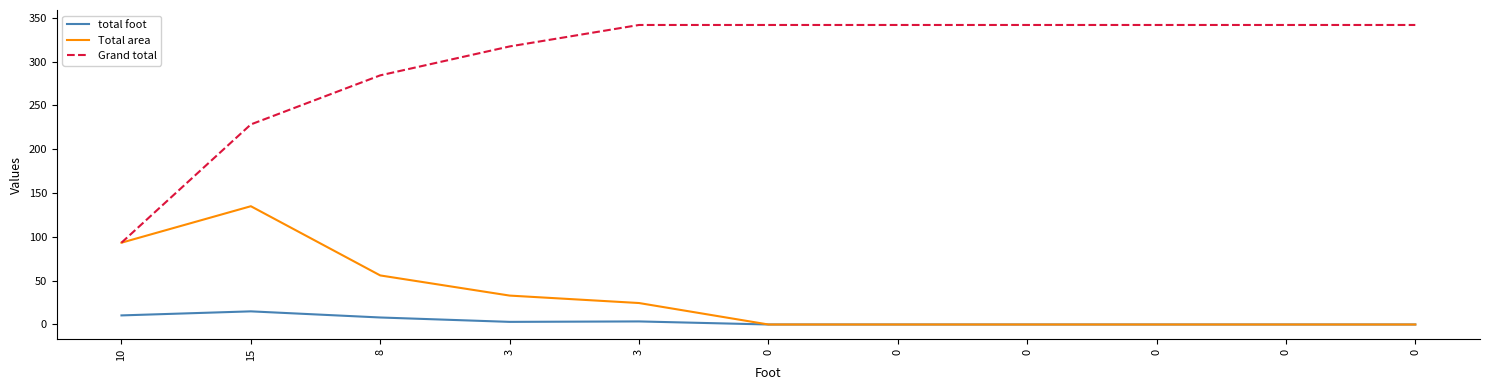

Between 15 and 0, which series saw the biggest shift?

Total area